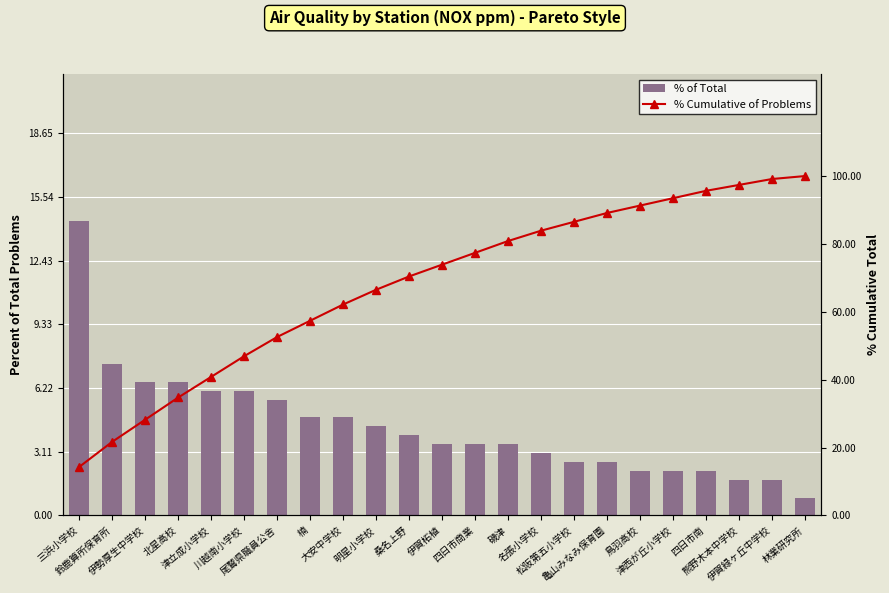

What is the average value of the % of Total series?

4.3